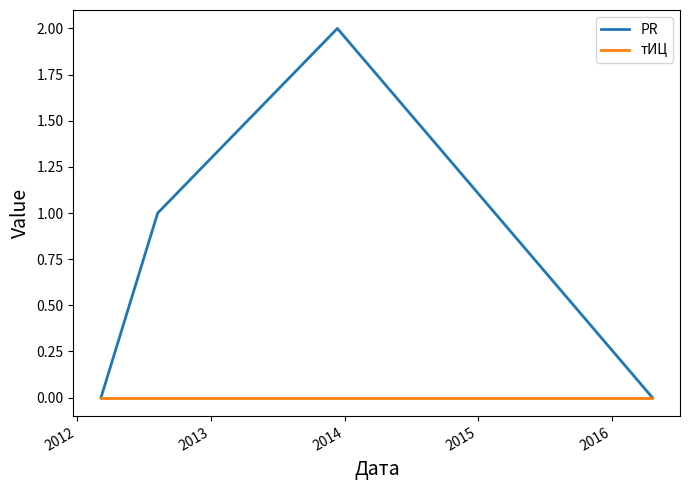

Rank the series by their average value, from highest to lowest.

PR, тИЦ